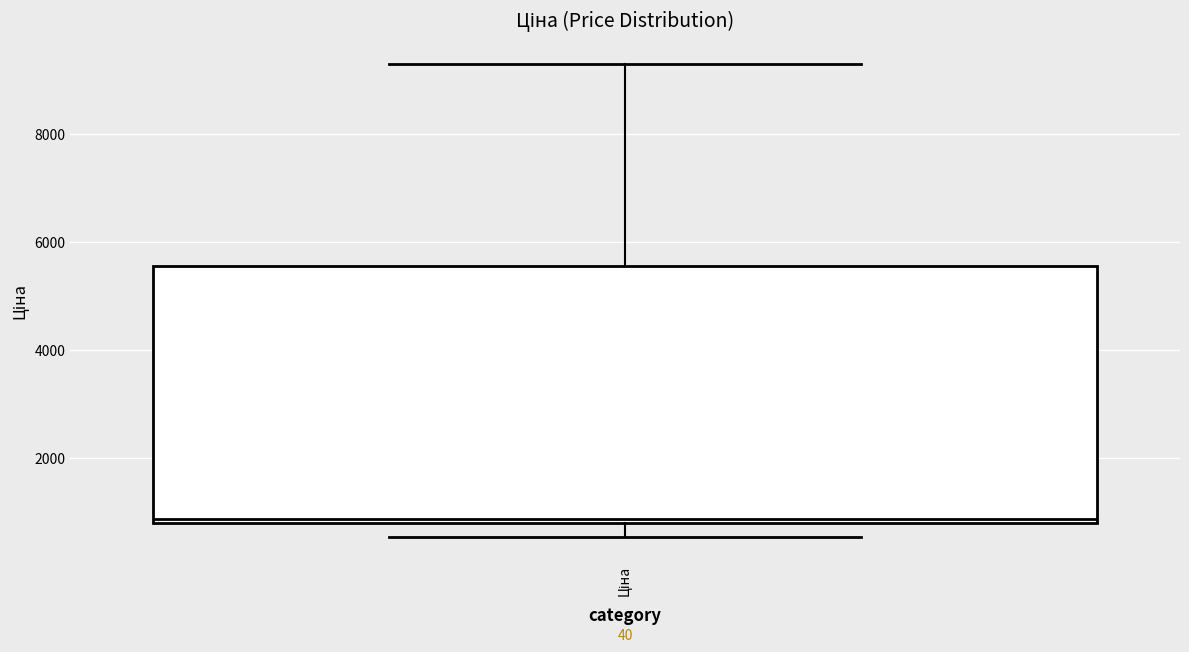

Read this box plot against the y-axis: the position of the median line, the range covered by the box, and the ends of both whiskers. The values are not printed on the chart, so give them approximately, as read against the axis.

median 800, box 800 to 5600, whiskers 600 to 9200